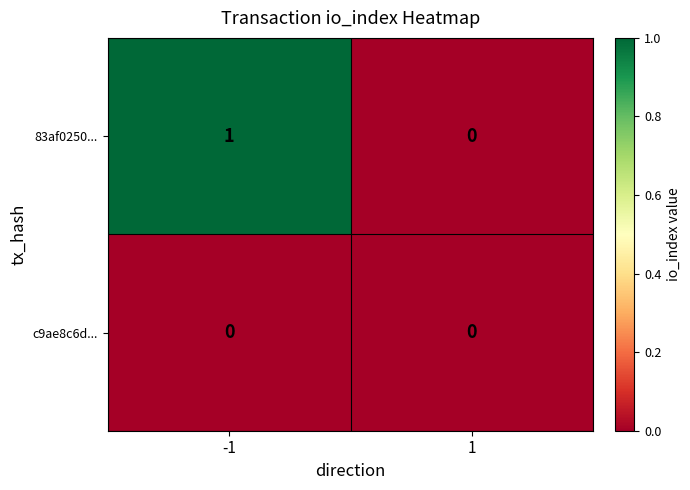

Reading left to right, list all the values displayed in this chart.

83af0250...: -1=1	1=0
c9ae8c6d...: -1=0	1=0